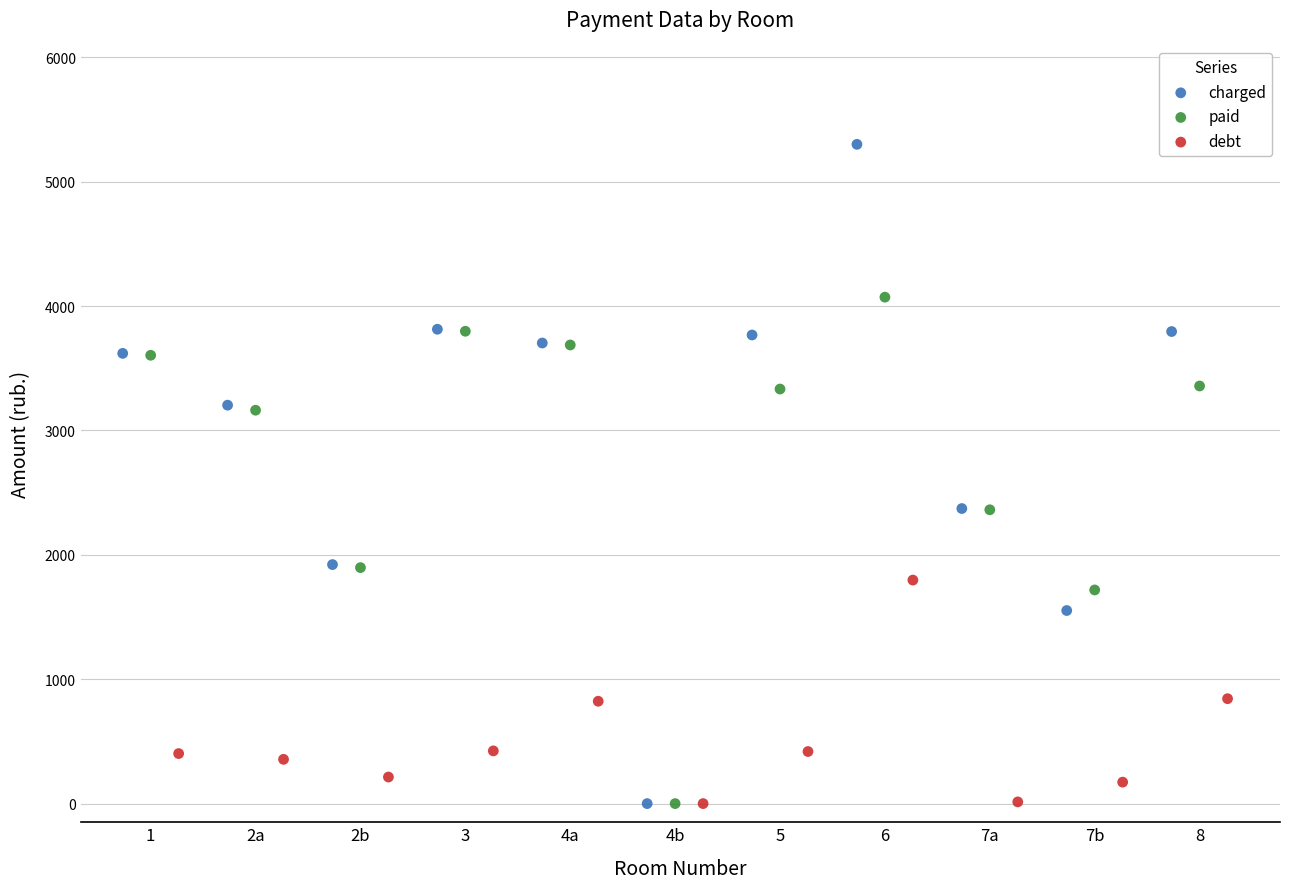

Which series contains the highest Y value?

charged